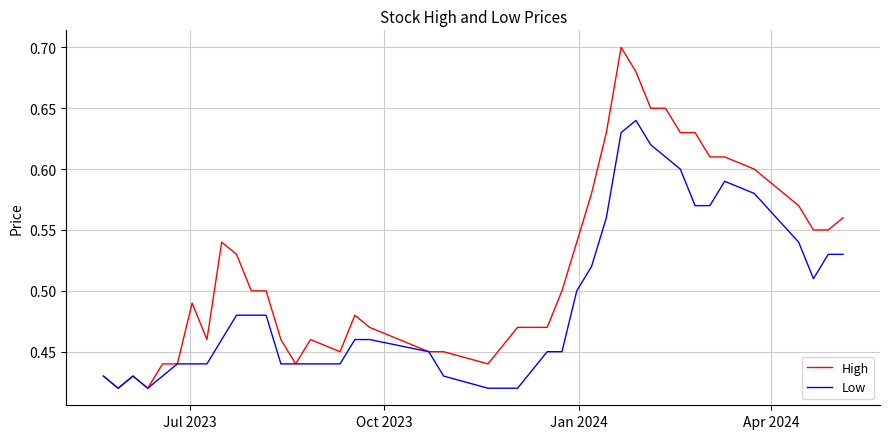

Which series has the largest total across all categories?

High